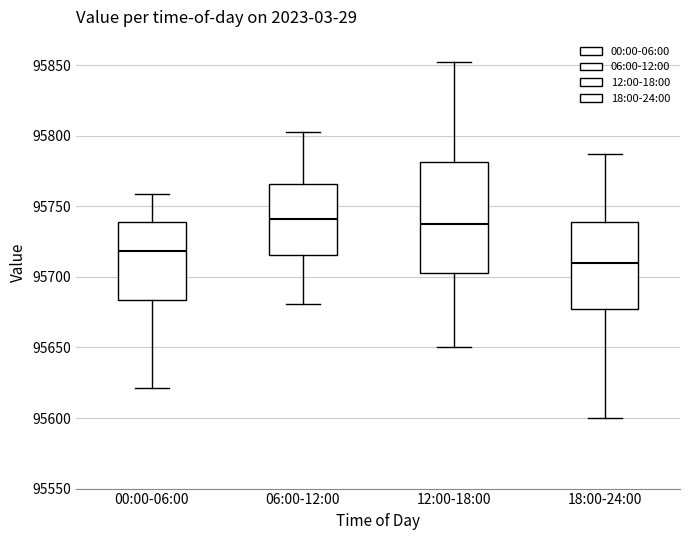

Reading left to right, read every box against the y-axis: the position of its median line, the range the box covers, and the ends of its whiskers. The values are not printed on the chart, so give them approximately, as read against the axis.

00:00-06:00: median 95720, box 95685 to 95740, whiskers 95620 to 95760
06:00-12:00: median 95740, box 95715 to 95765, whiskers 95680 to 95800
12:00-18:00: median 95740, box 95705 to 95780, whiskers 95650 to 95850
18:00-24:00: median 95710, box 95675 to 95740, whiskers 95600 to 95785